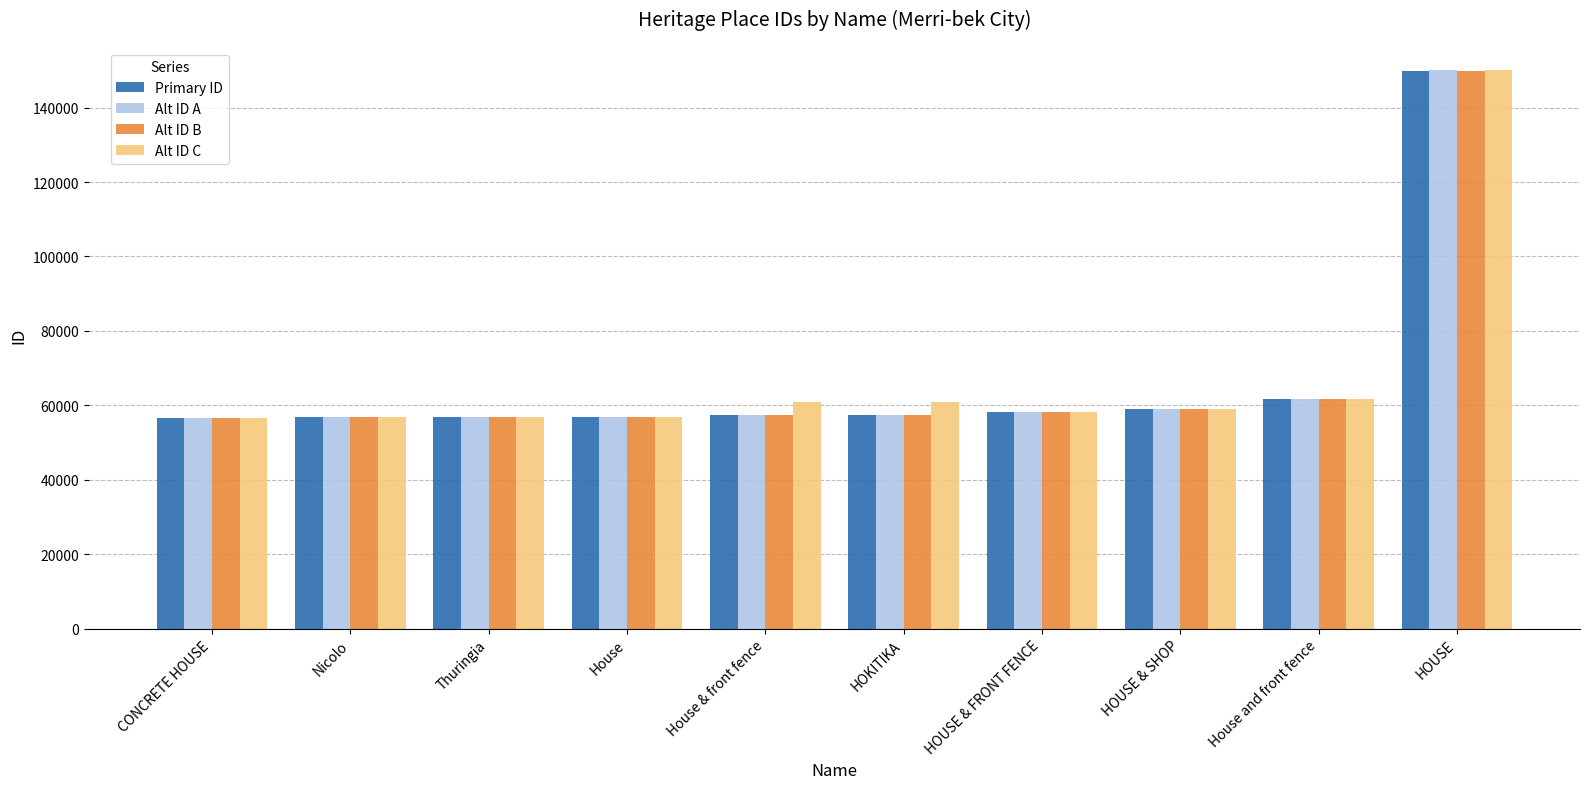

Which category has the highest value across all series?

HOUSE